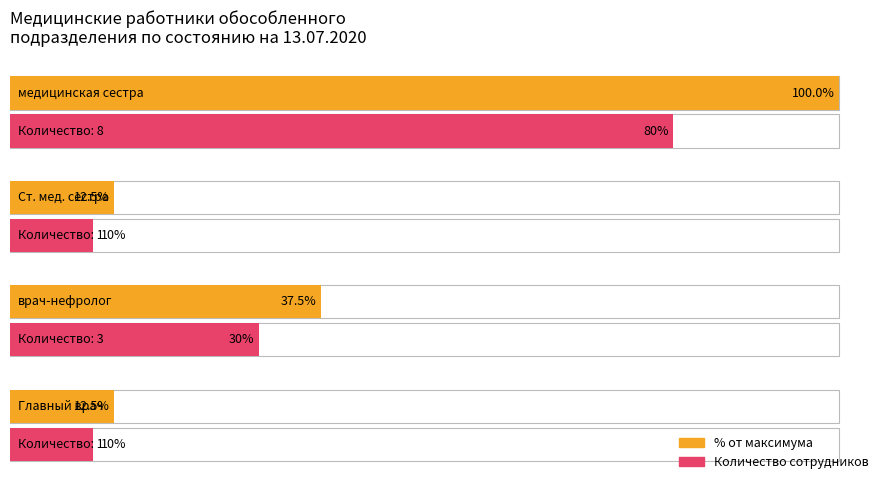

What is the sum of all % от максимума values?

162.5